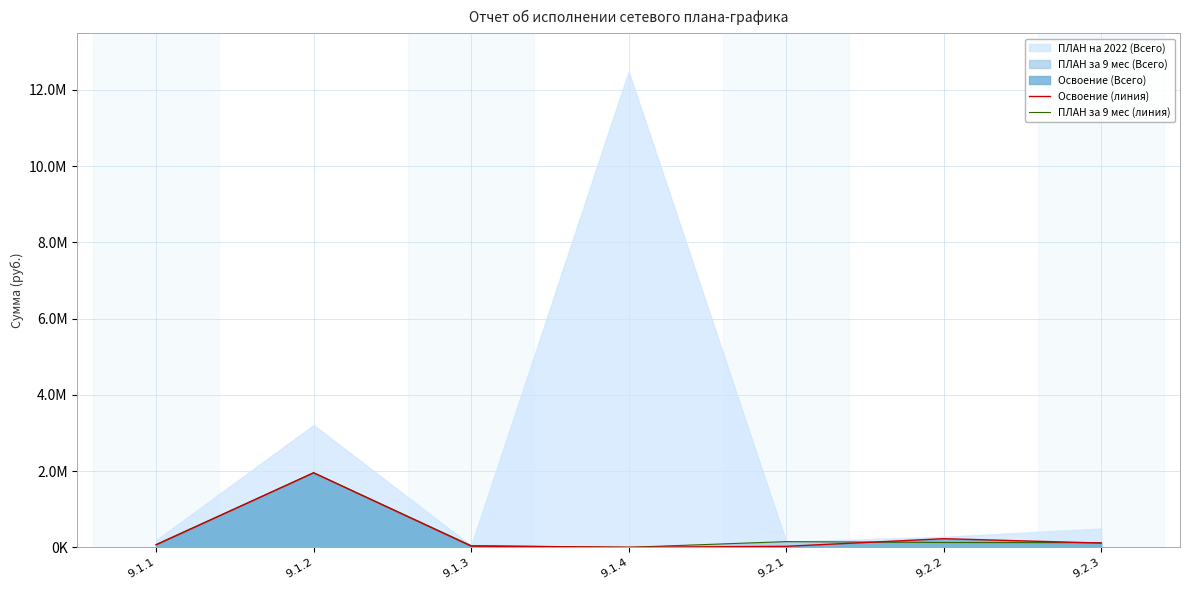

Rank the categories by Освоение (линия) value from lowest to highest.

9.1.4, 9.2.1, 9.1.3, 9.1.1, 9.2.3, 9.2.2, 9.1.2